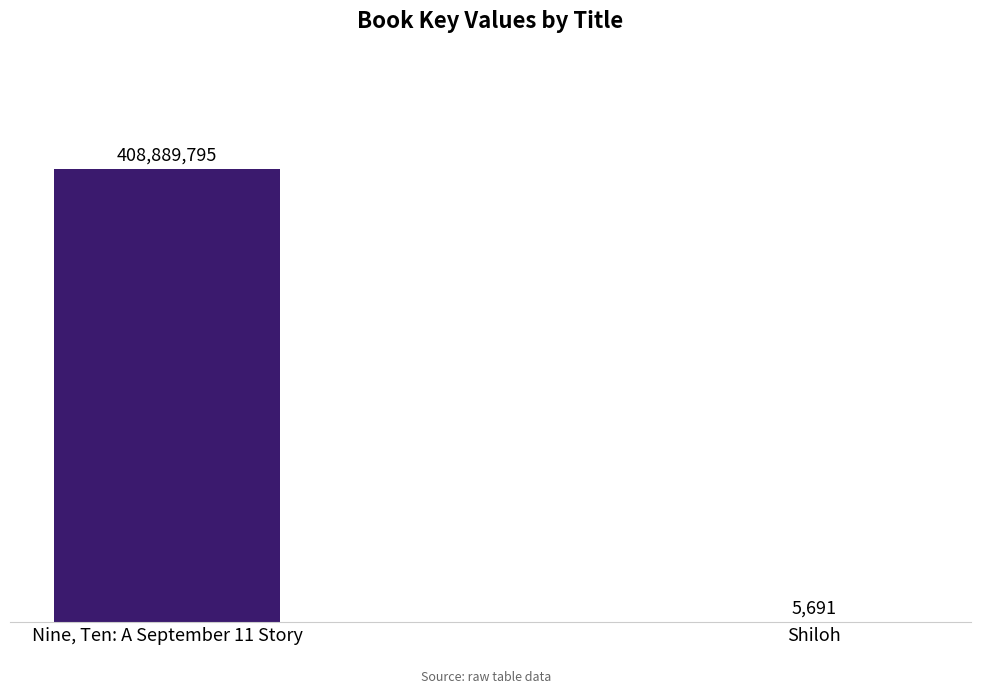

What is the sum of the values at Nine, Ten: A September 11 Story and Shiloh?

408895486